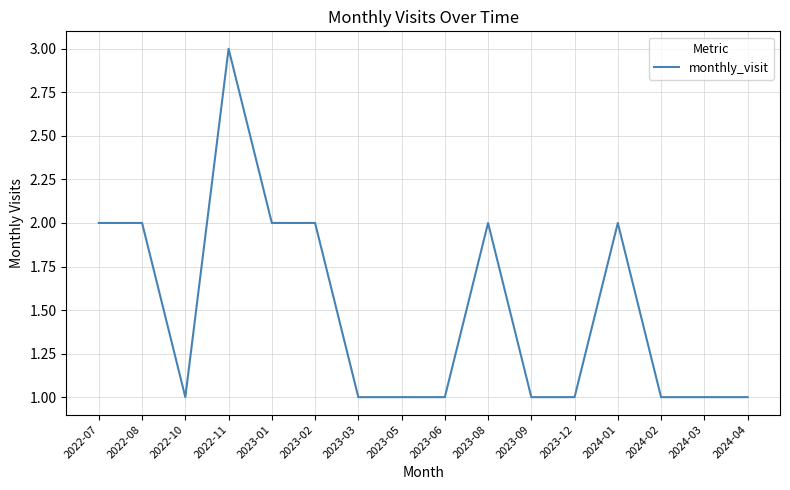

Does the chart display data point markers on the line(s)?

No